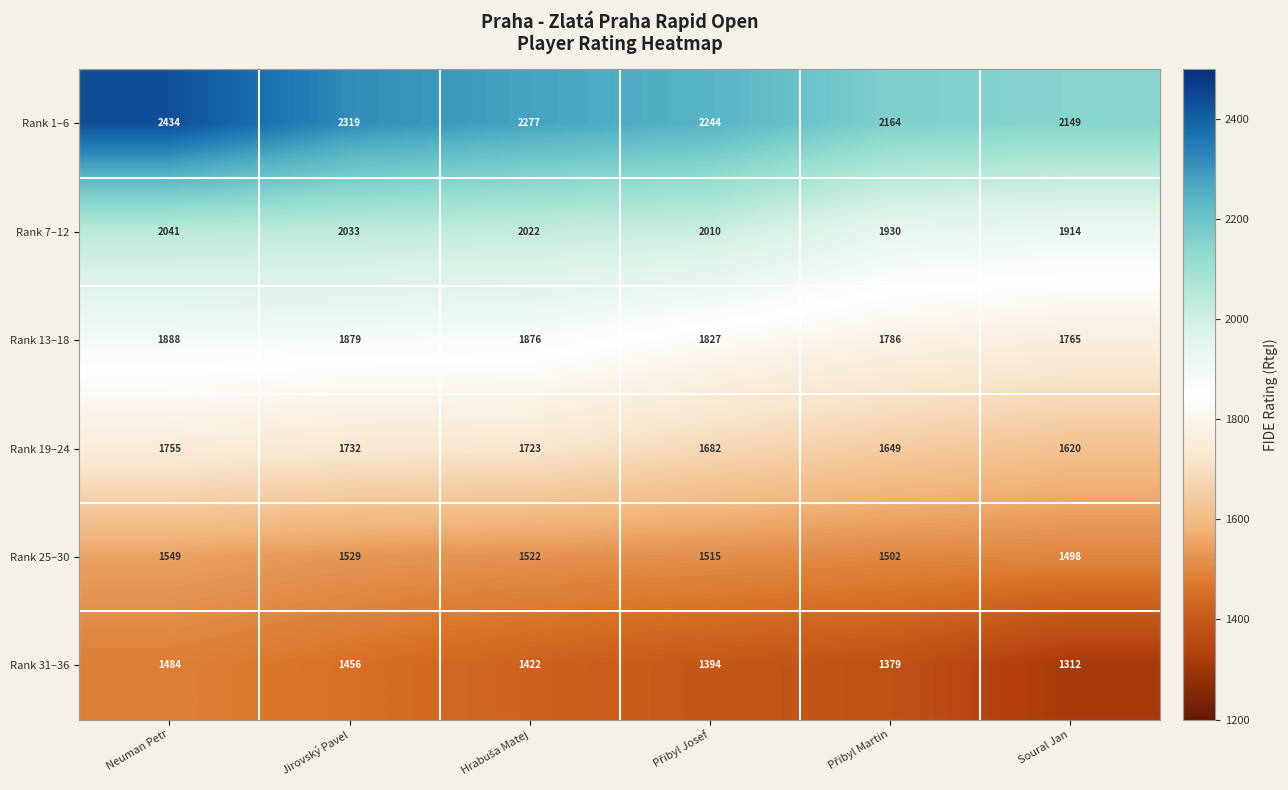

The value of Rank 1–6 at Neuman Petr is 3255. True or false?

False